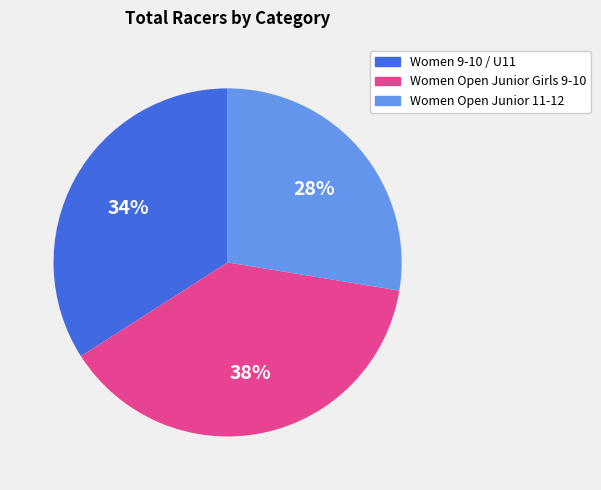

To the nearest percent, what is the average slice percentage?

33%